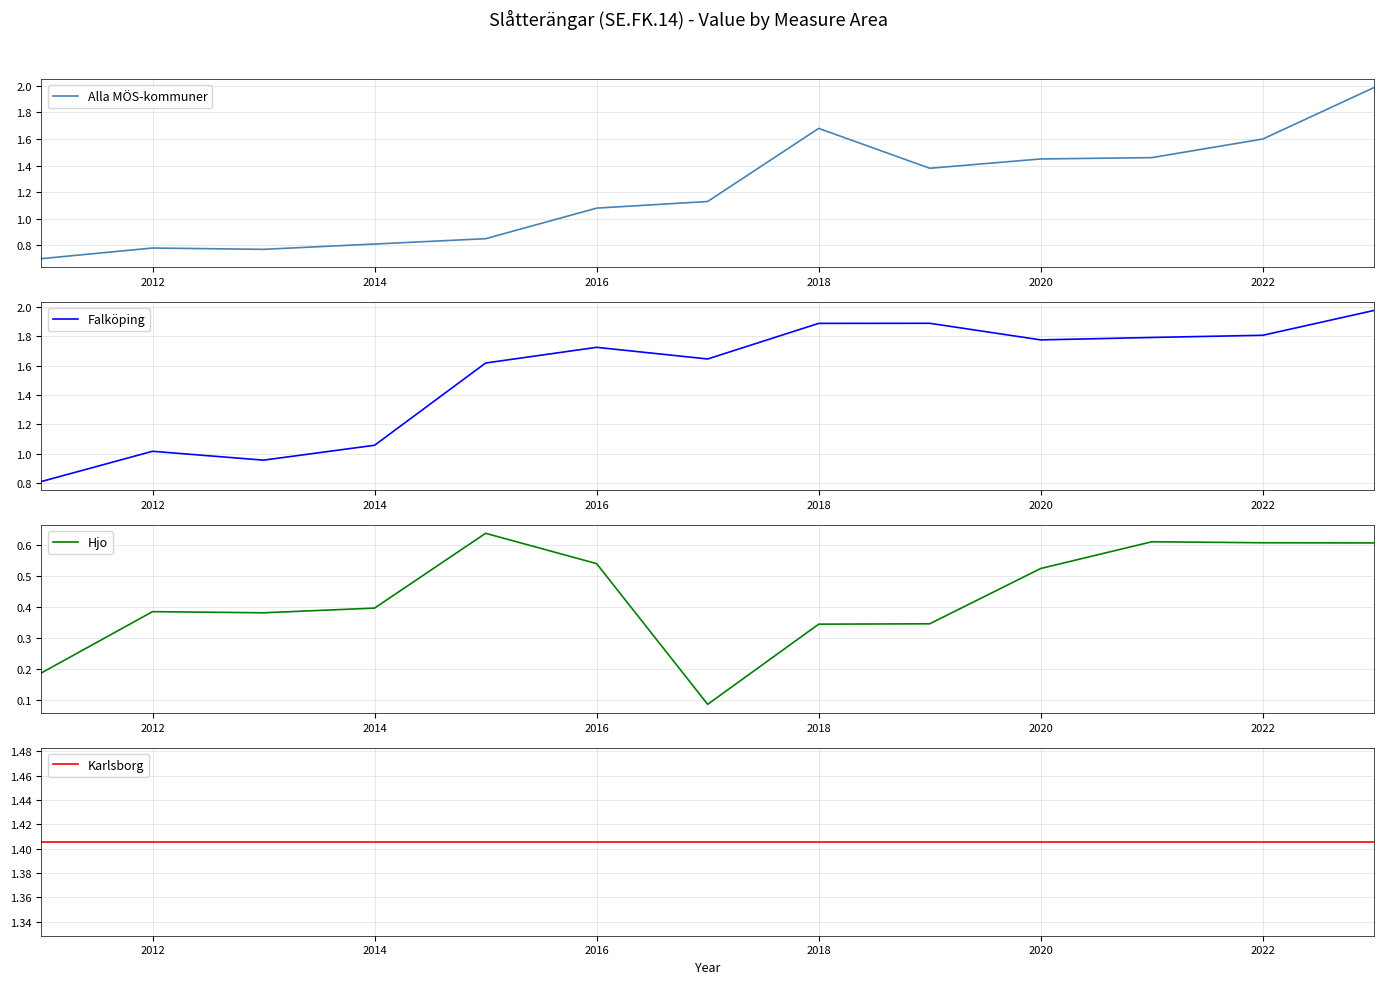

In Hjo, how many points are lower than both neighbors (excluding endpoints)?

2